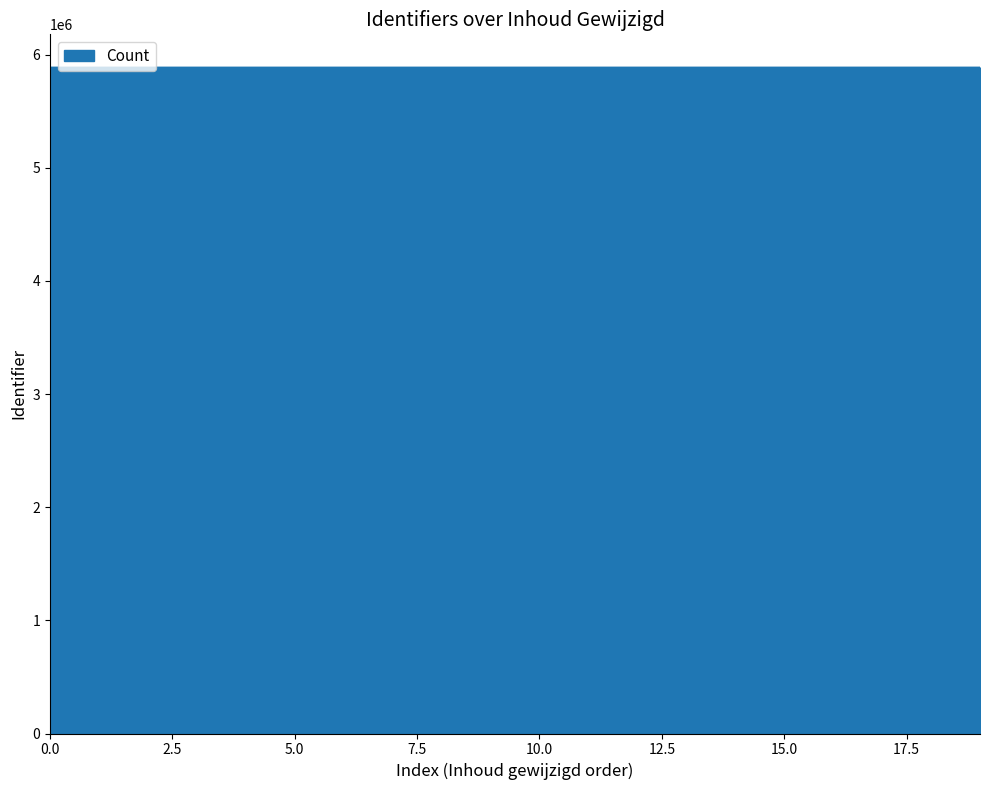

What is the smallest value displayed?

5884028